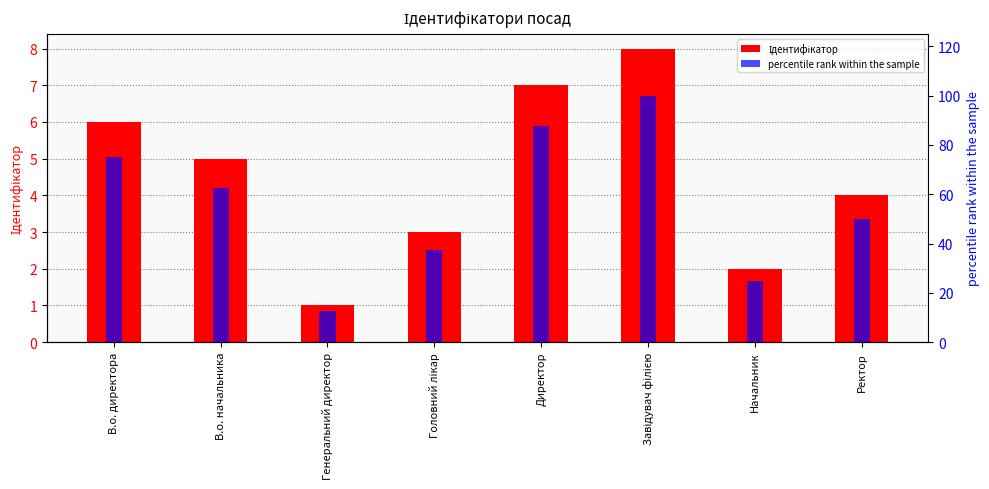

Where does the percentile rank within the sample series first go above 62?

В.о. директора